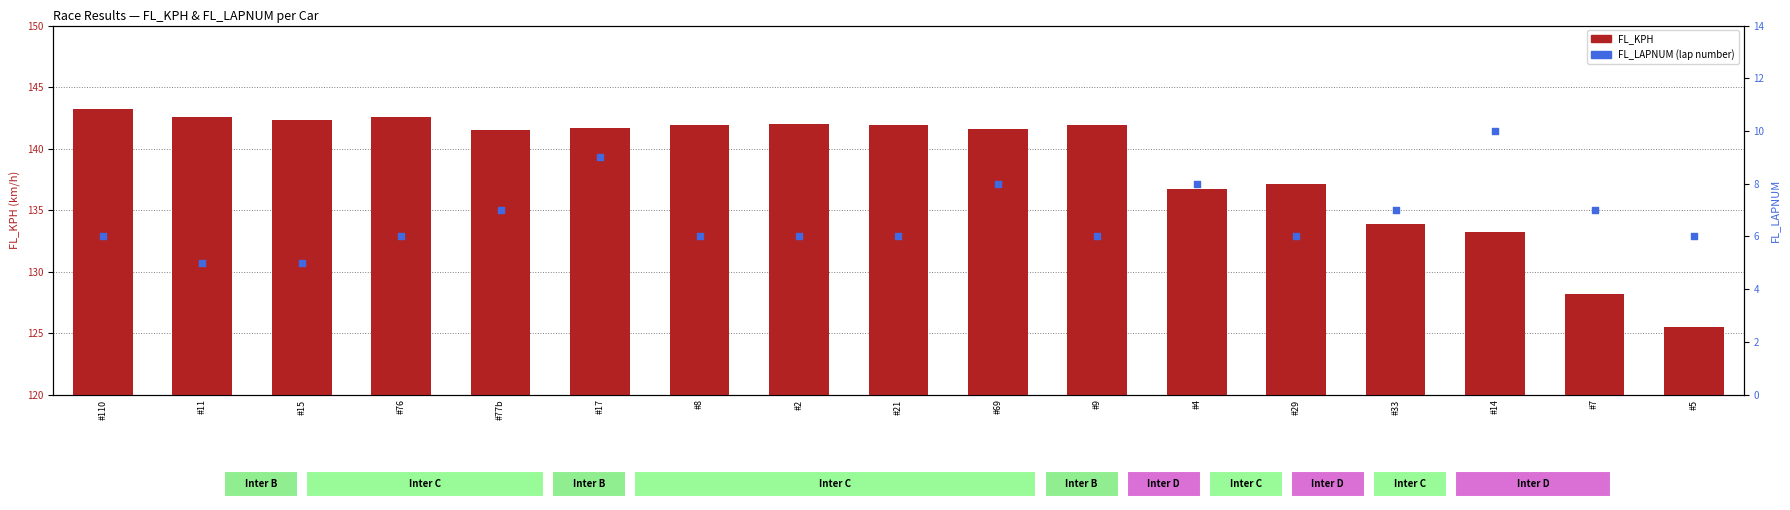

Is the value of FL_KPH at #4 greater than the value of FL_LAPNUM at #11?

Yes